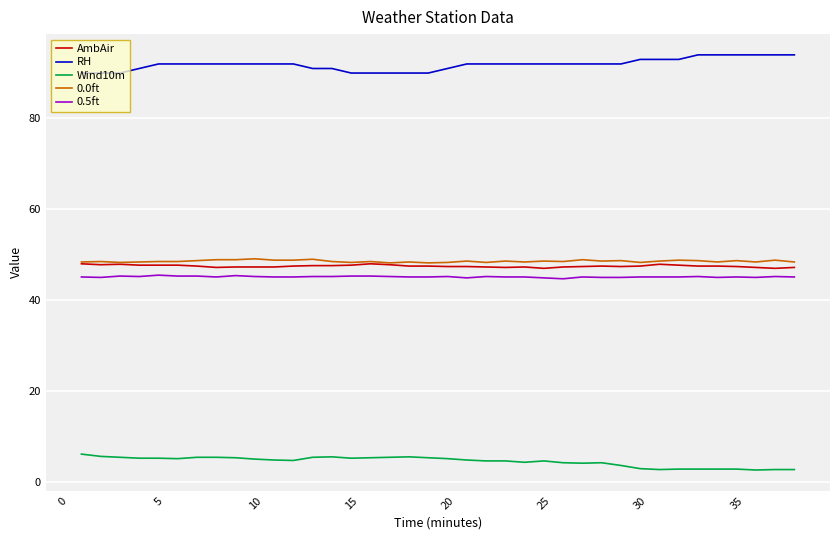

What is the minimum value shown in the chart?

2.6